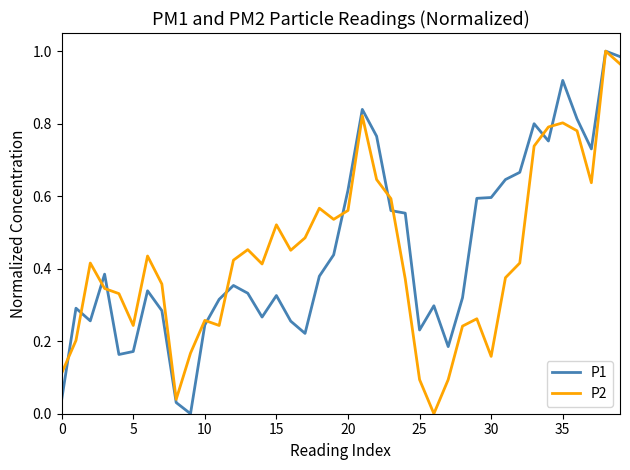

In P2, how many points are higher than both neighbors (excluding endpoints)?

10